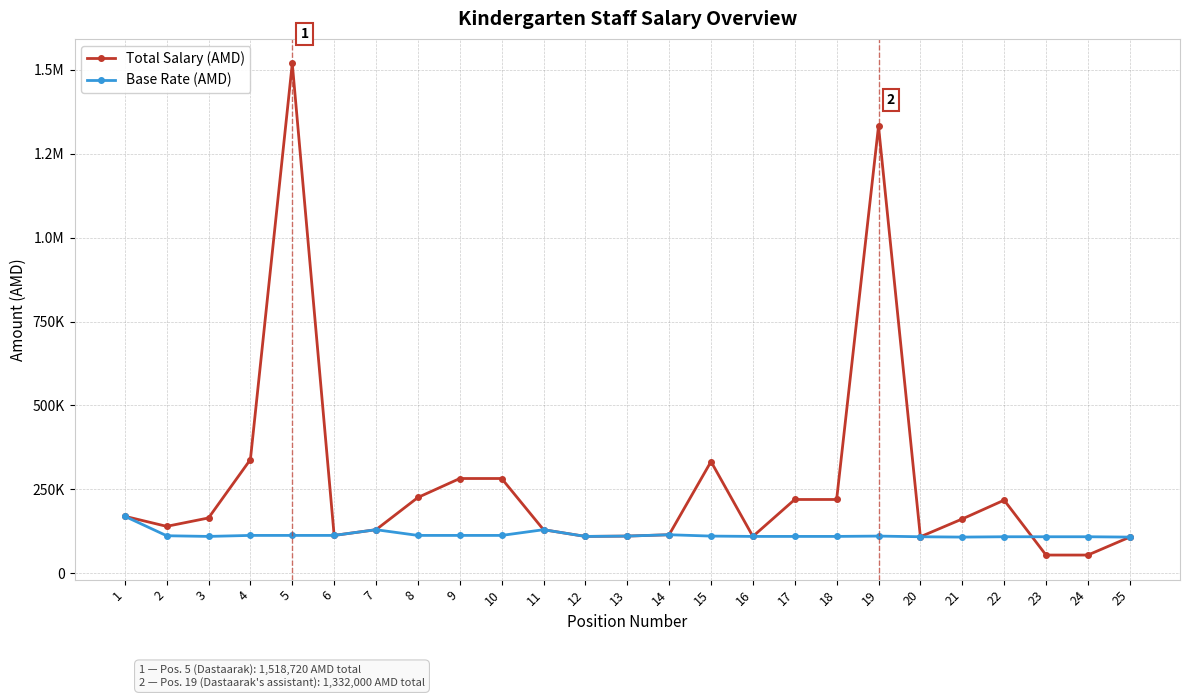

Reading left to right, what are all the values shown in this chart?

Total Salary (AMD): 1=170000	2=140000	3=165000	4=339000	5=1518720	6=113000	7=130000	8=226000	9=282500	10=282500	11=130000	12=110000	13=111000	14=115000	15=333000	16=110000	17=220000	18=220000	19=1332000	20=109000	21=162000	22=218000	23=54500	24=54500	25=108000
Base Rate (AMD): 1=170000	2=112000	3=110000	4=113000	5=113000	6=113000	7=130000	8=113000	9=113000	10=113000	11=130000	12=110000	13=111000	14=115000	15=111000	16=110000	17=110000	18=110000	19=111000	20=109000	21=108000	22=109000	23=109000	24=109000	25=108000